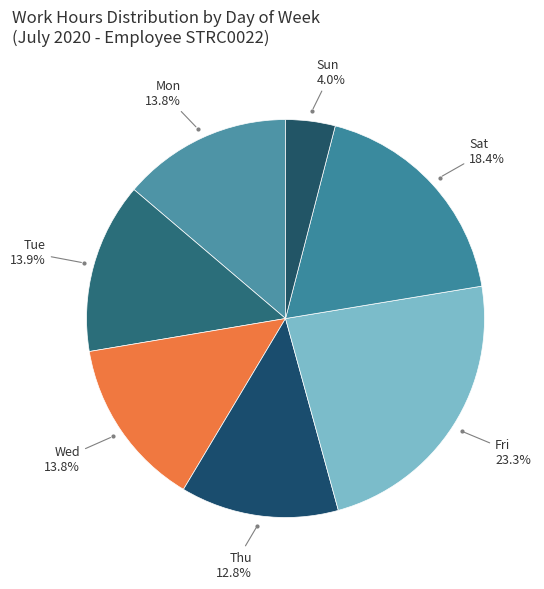

How many segments does this pie chart have?

7